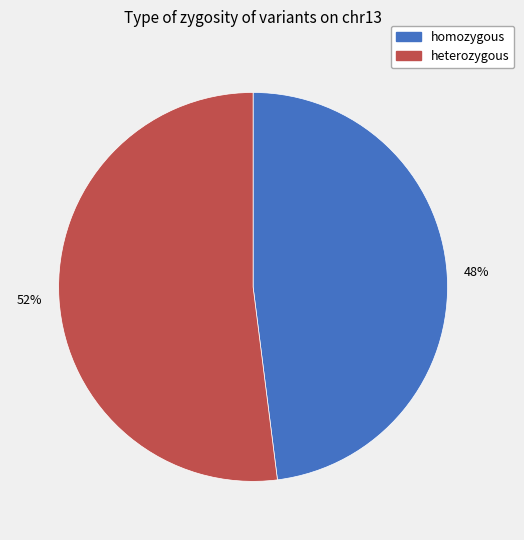

Combined, do heterozygous and homozygous account for over 50%?

Yes